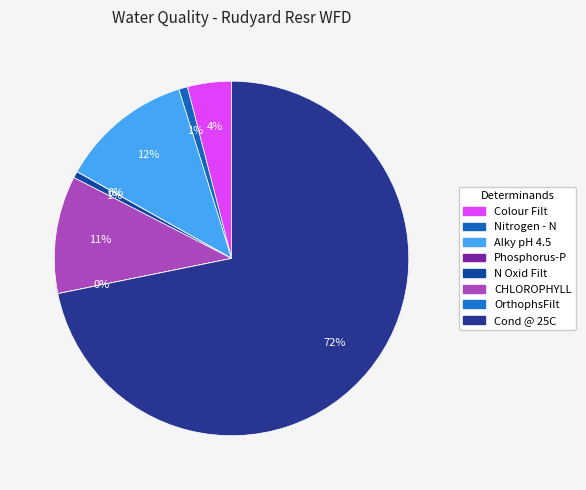

Combined, do Nitrogen - N and Cond @ 25C account for over 50%?

Yes